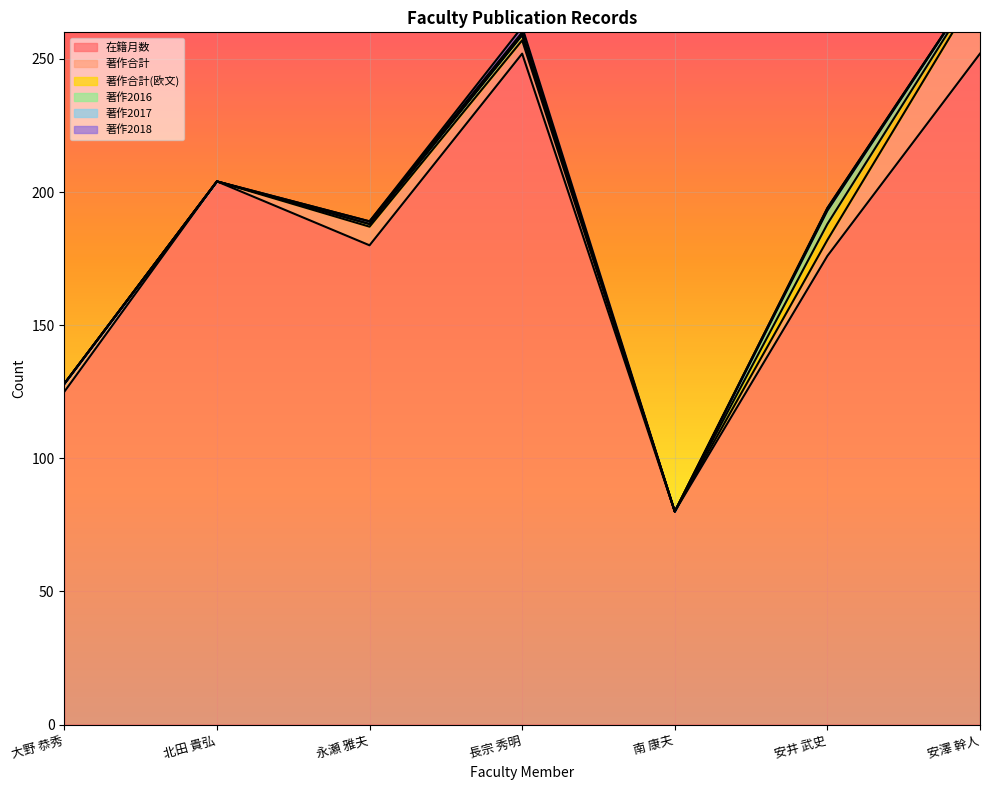

Reading right to left, list all the values displayed in this chart.

在籍月数: 安澤 幹人=252	安井 武史=176	南 康夫=80	長宗 秀明=252	永瀬 雅夫=180	北田 貴弘=204	大野 恭秀=125
著作合計: 安澤 幹人=25	安井 武史=6	南 康夫=0	長宗 秀明=5	永瀬 雅夫=7	北田 貴弘=0	大野 恭秀=3
著作合計(欧文): 安澤 幹人=2	安井 武史=6	南 康夫=0	長宗 秀明=2	永瀬 雅夫=1	北田 貴弘=0	大野 恭秀=0
著作2016: 安澤 幹人=1	安井 武史=5	南 康夫=0	長宗 秀明=0	永瀬 雅夫=0	北田 貴弘=0	大野 恭秀=0
著作2017: 安澤 幹人=0	安井 武史=1	南 康夫=0	長宗 秀明=1	永瀬 雅夫=1	北田 貴弘=0	大野 恭秀=0
著作2018: 安澤 幹人=0	安井 武史=0	南 康夫=0	長宗 秀明=2	永瀬 雅夫=0	北田 貴弘=0	大野 恭秀=0